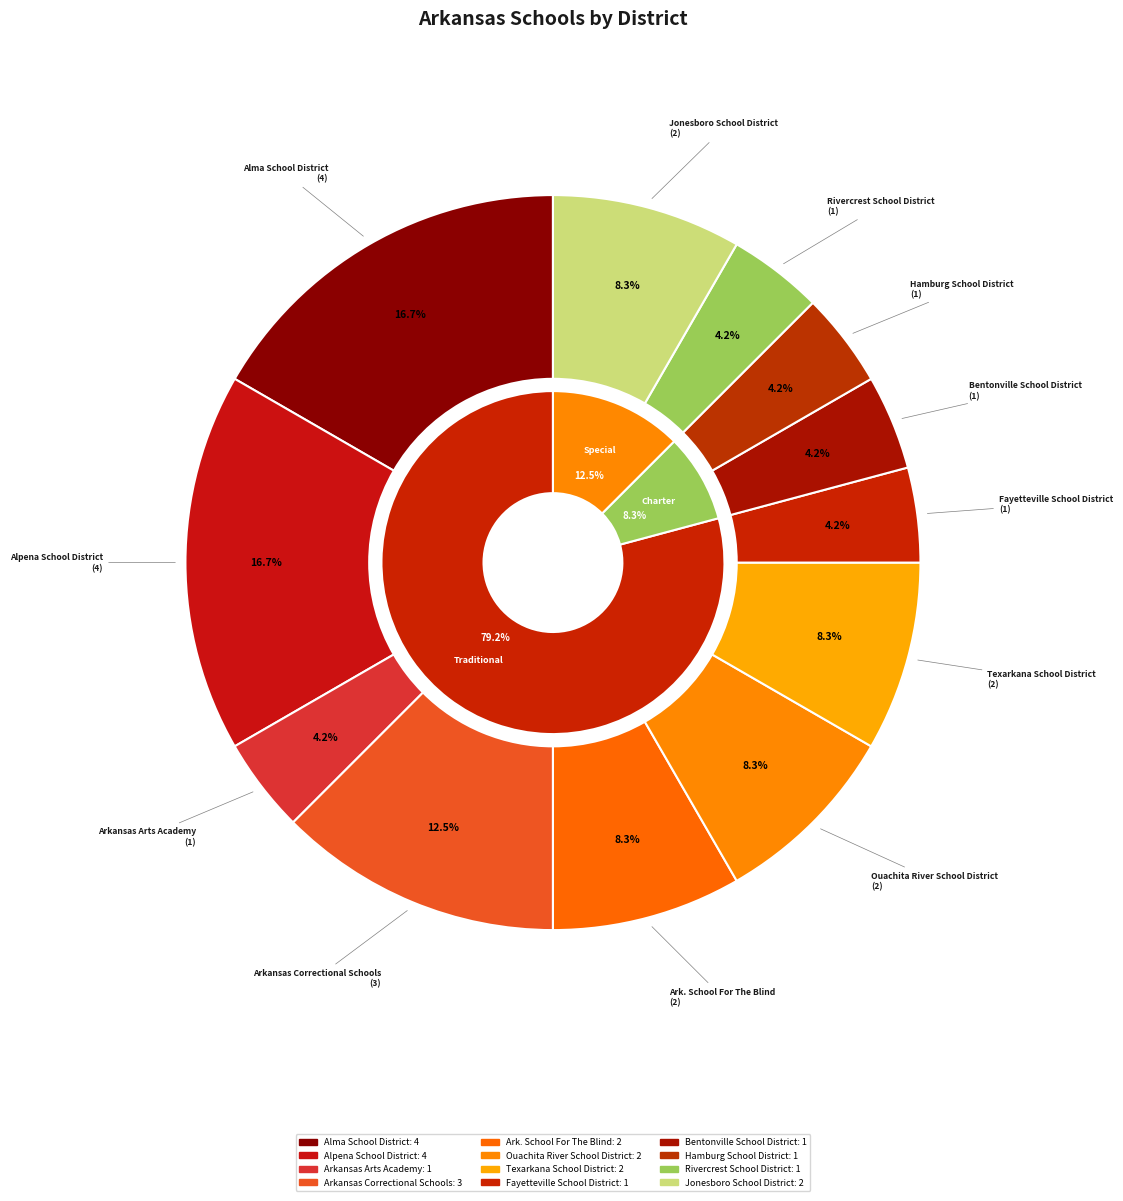

What percentage is the Arkansas Correctional Schools slice, to the nearest percent?

12%